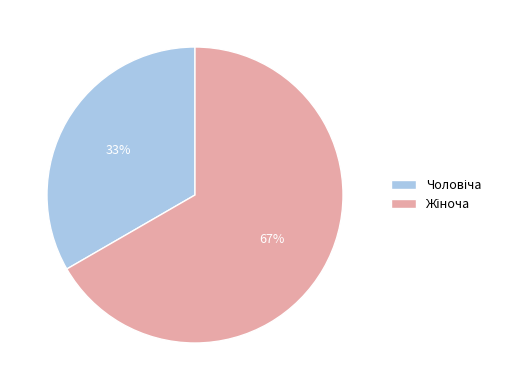

To the nearest percent, what is the average slice percentage?

50%